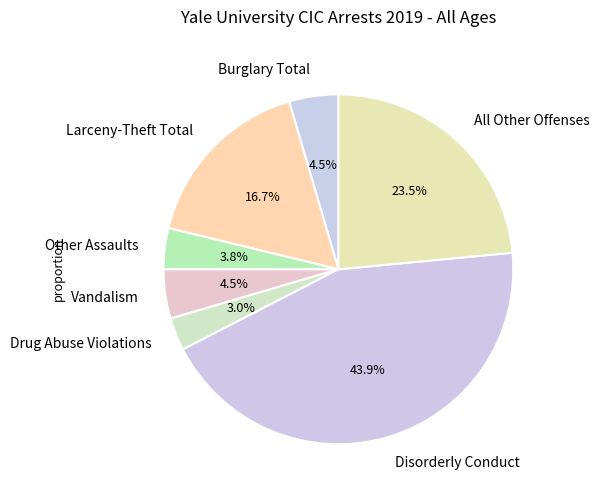

Is Other Assaults the majority of the pie?

No